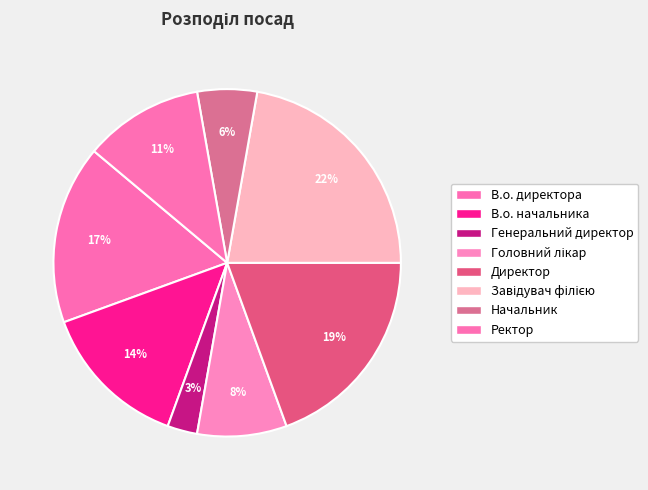

Does any single category account for the majority?

No